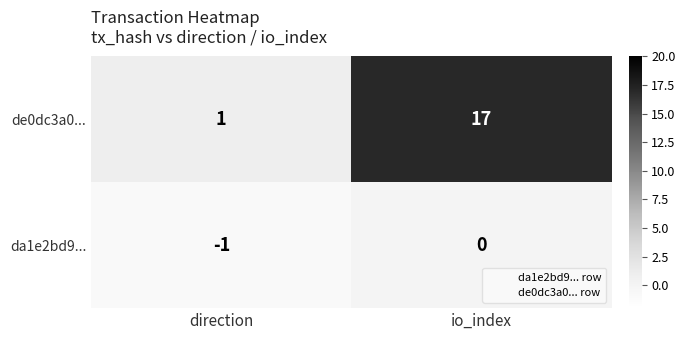

How many distinct data groups are displayed?

2